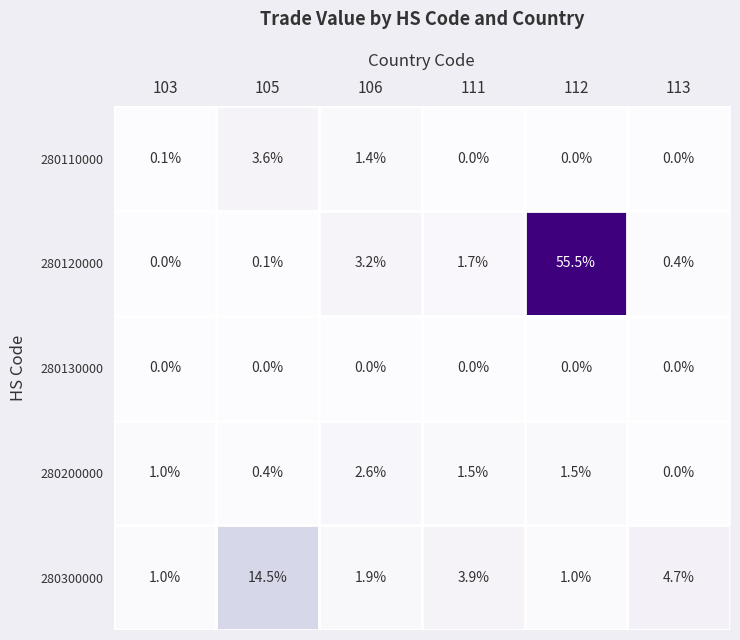

Reading right to left, extract all data points from this chart.

280110000: 113=0.0	112=0.0	111=0.0	106=1.4	105=3.6	103=0.1
280120000: 113=0.4	112=55.5	111=1.7	106=3.2	105=0.1	103=0.0
280130000: 113=0.0	112=0.0	111=0.0	106=0.0	105=0.0	103=0.0
280200000: 113=0.0	112=1.5	111=1.5	106=2.6	105=0.4	103=1.0
280300000: 113=4.7	112=1.0	111=3.9	106=1.9	105=14.5	103=1.0